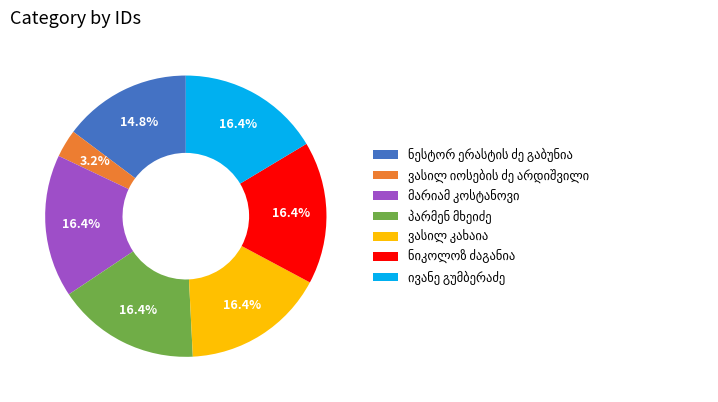

Does any single category account for the majority?

No